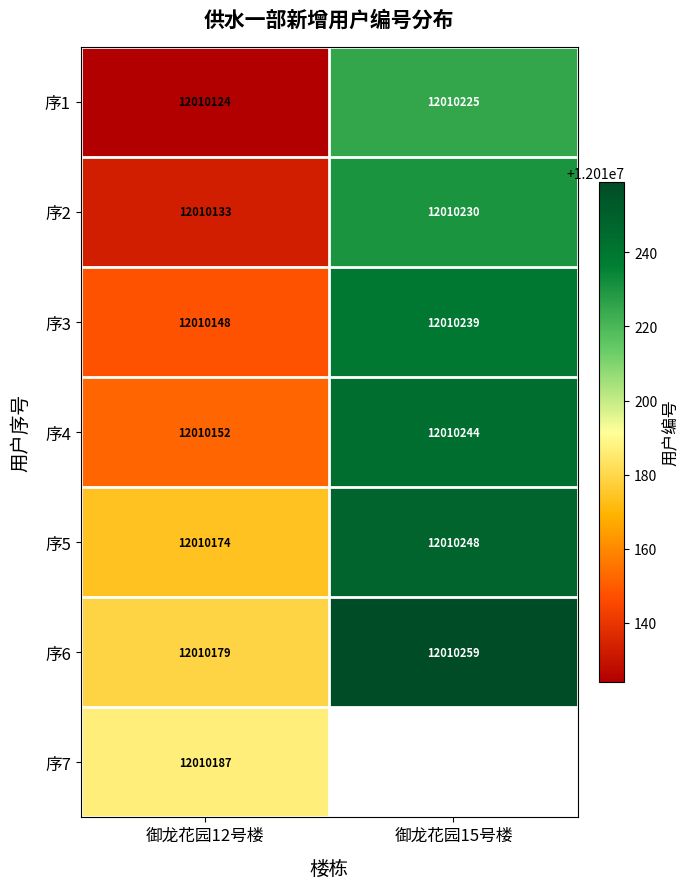

True or false: 序6 has a value of 19205194.0 at 御龙花园15号楼.

False